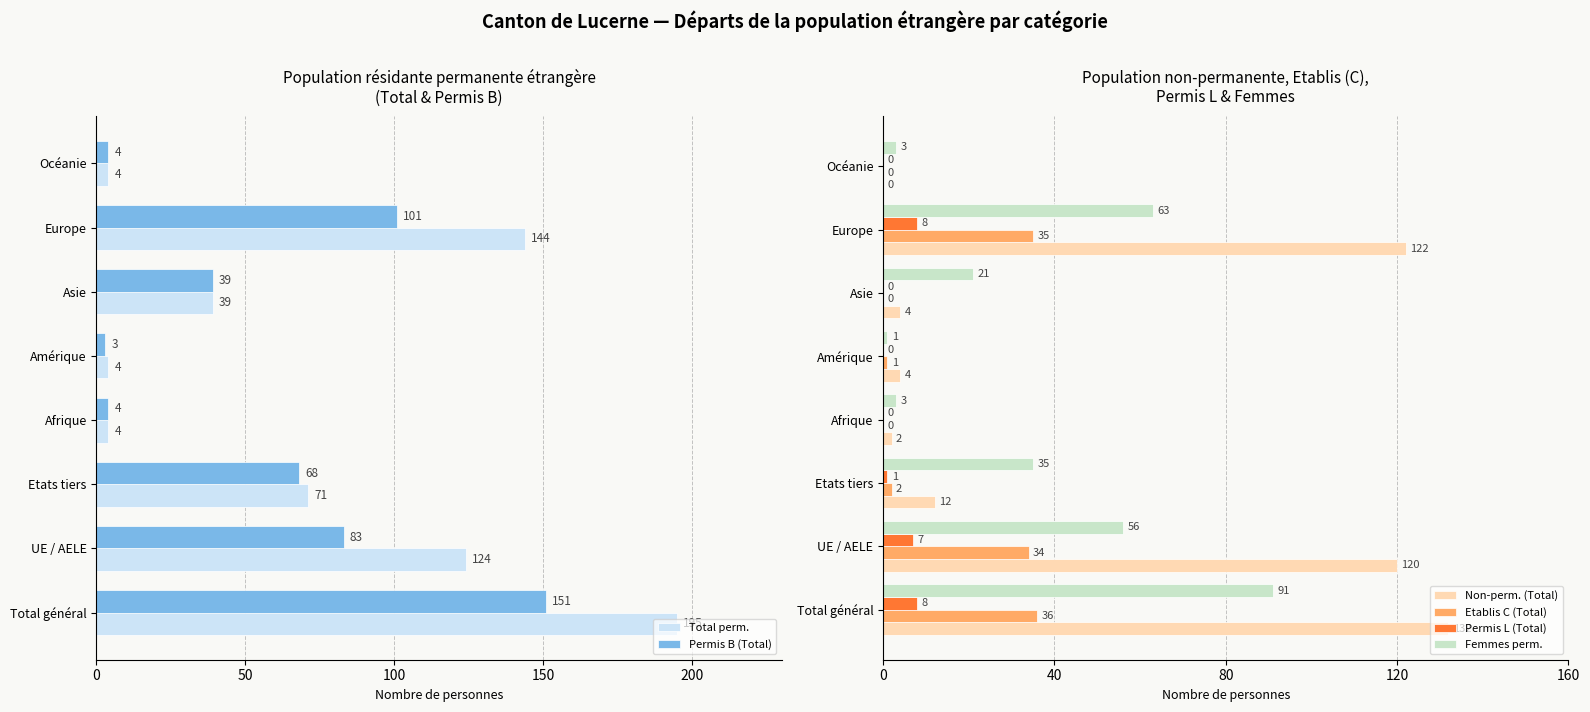

Is the value of Femmes perm. at Océanie greater than the value of Permis L (Total) at Amérique?

Yes